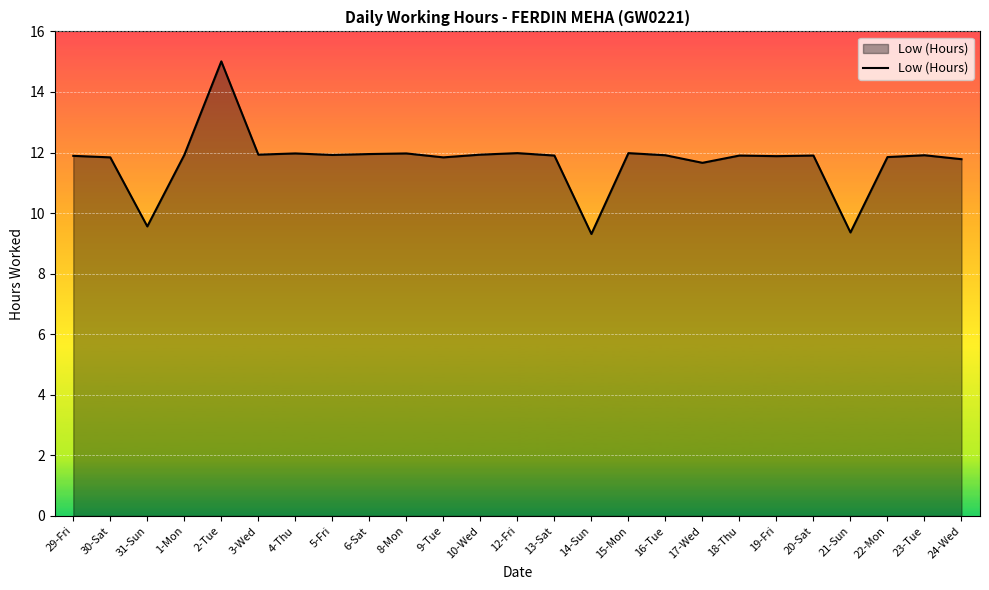

At which label does the data first exceed 11?

29-Fri